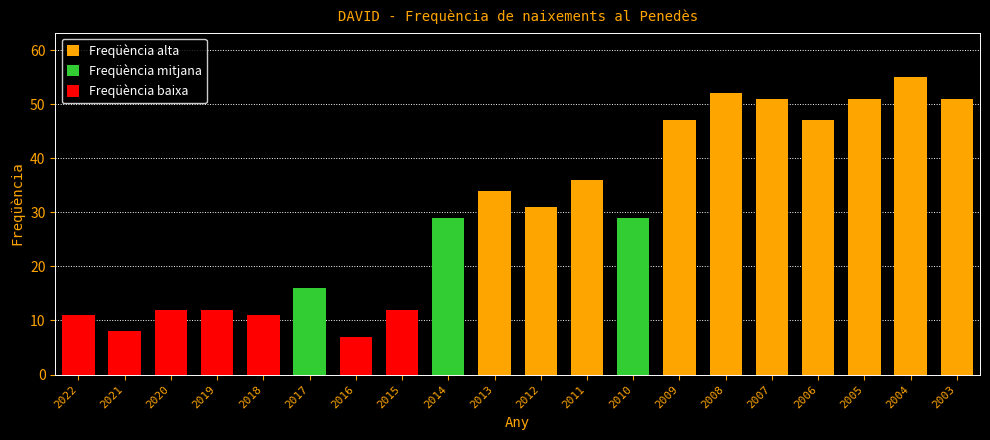

True or false: the data shows 11 at 2022.

True